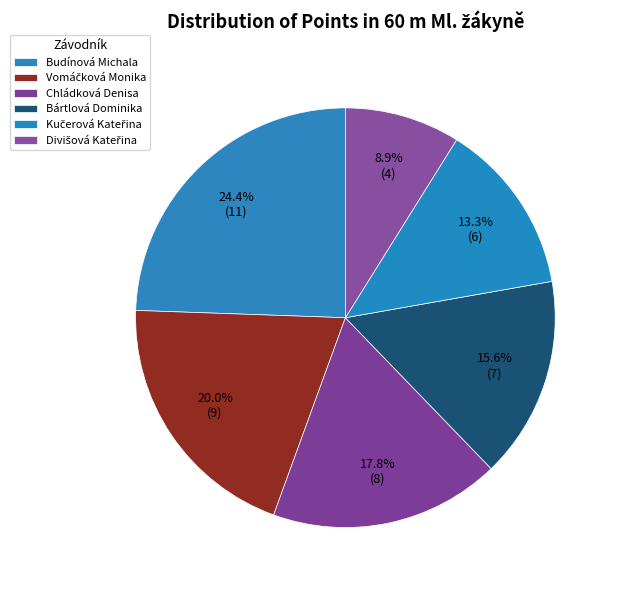

Count the number of slices in the pie.

6